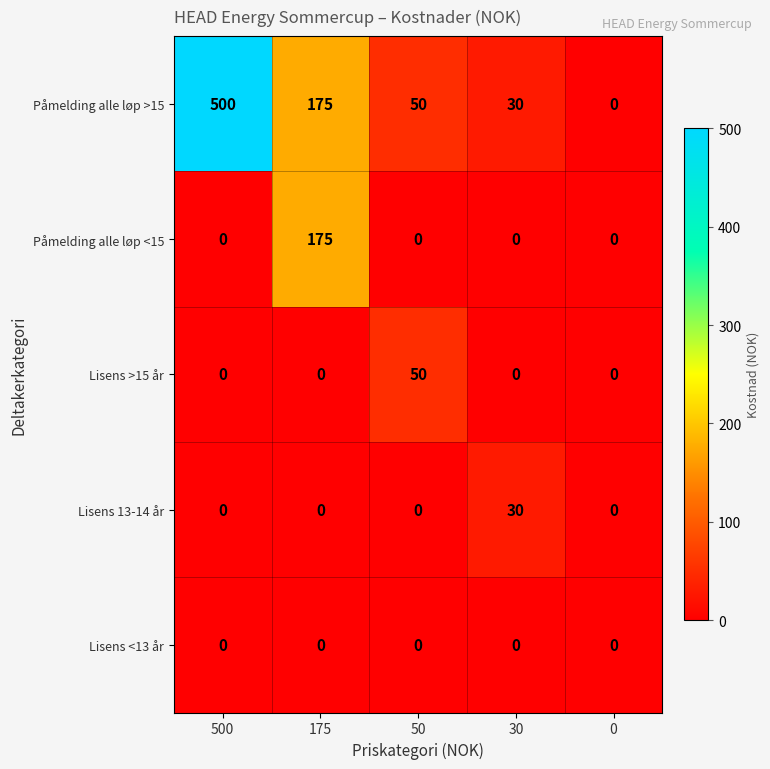

True or false: Påmelding alle løp <15 has a value of 54 at 175.

False